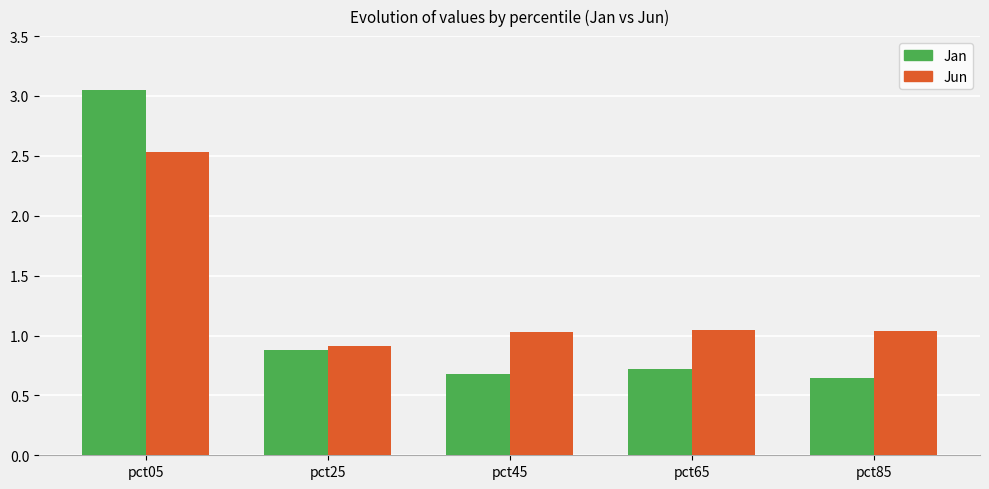

At how many categories does at least one series exceed 2?

1